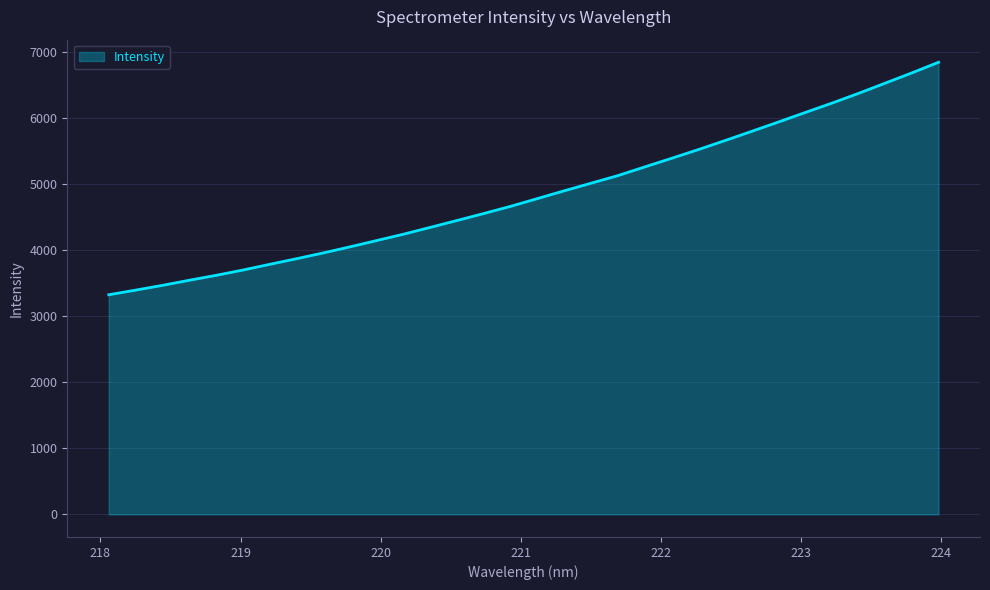

What is the minimum value shown in the chart?

3321.3